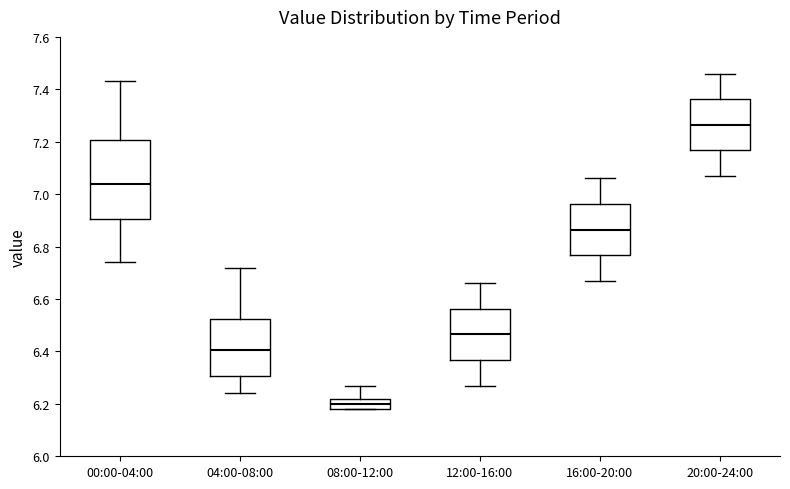

Which box has the highest median line?

20:00-24:00